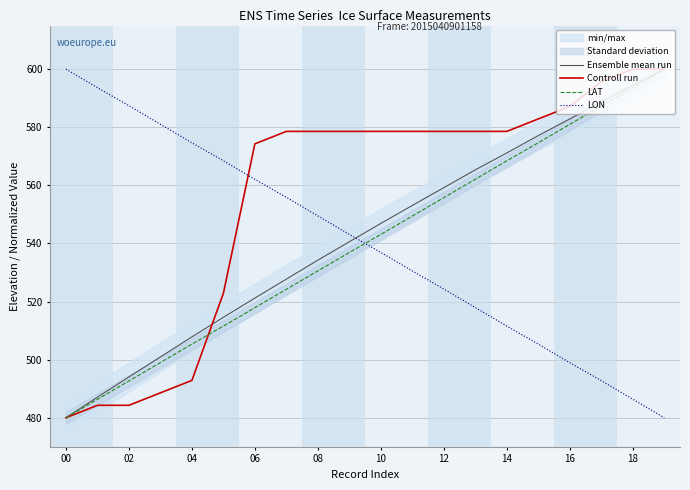

True or false: Controll run has a value of 595.7 at 17.

True